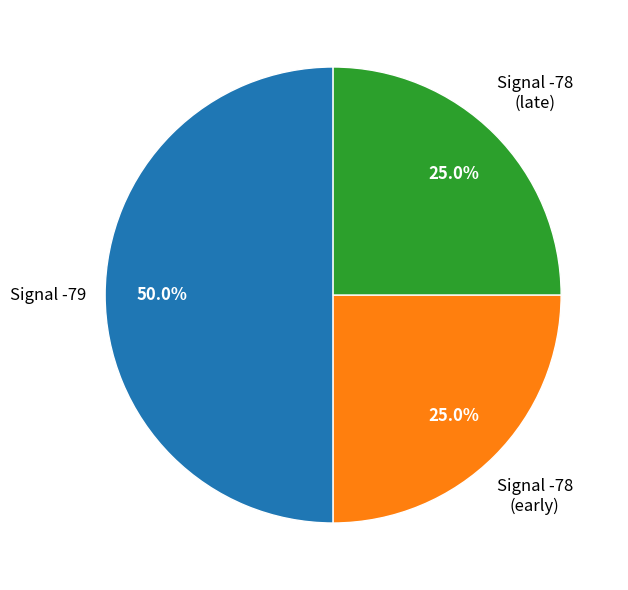

Count the number of slices in the pie.

3